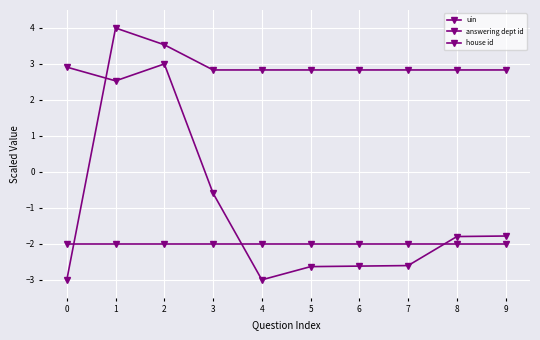

What is the difference between the maximum and second lowest values in the uin series?

5.6